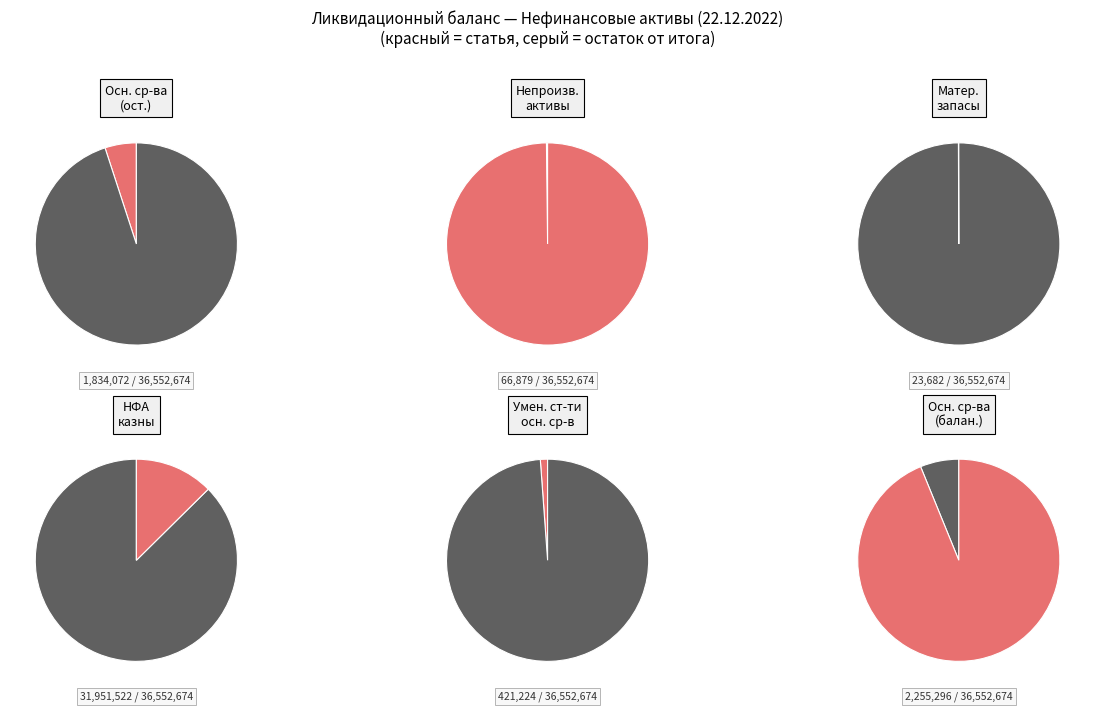

What is the change in value from Непроизведенные активы to Нефинансовые активы имущества казны?

+31884643.8